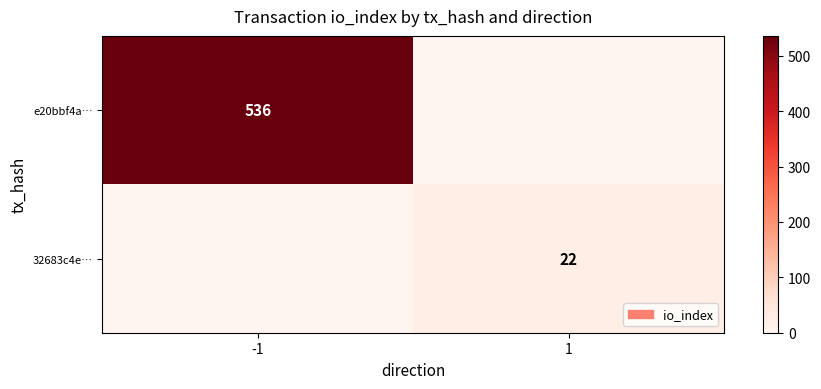

The e20bbf4a… series shows 536 at -1. True or false?

True